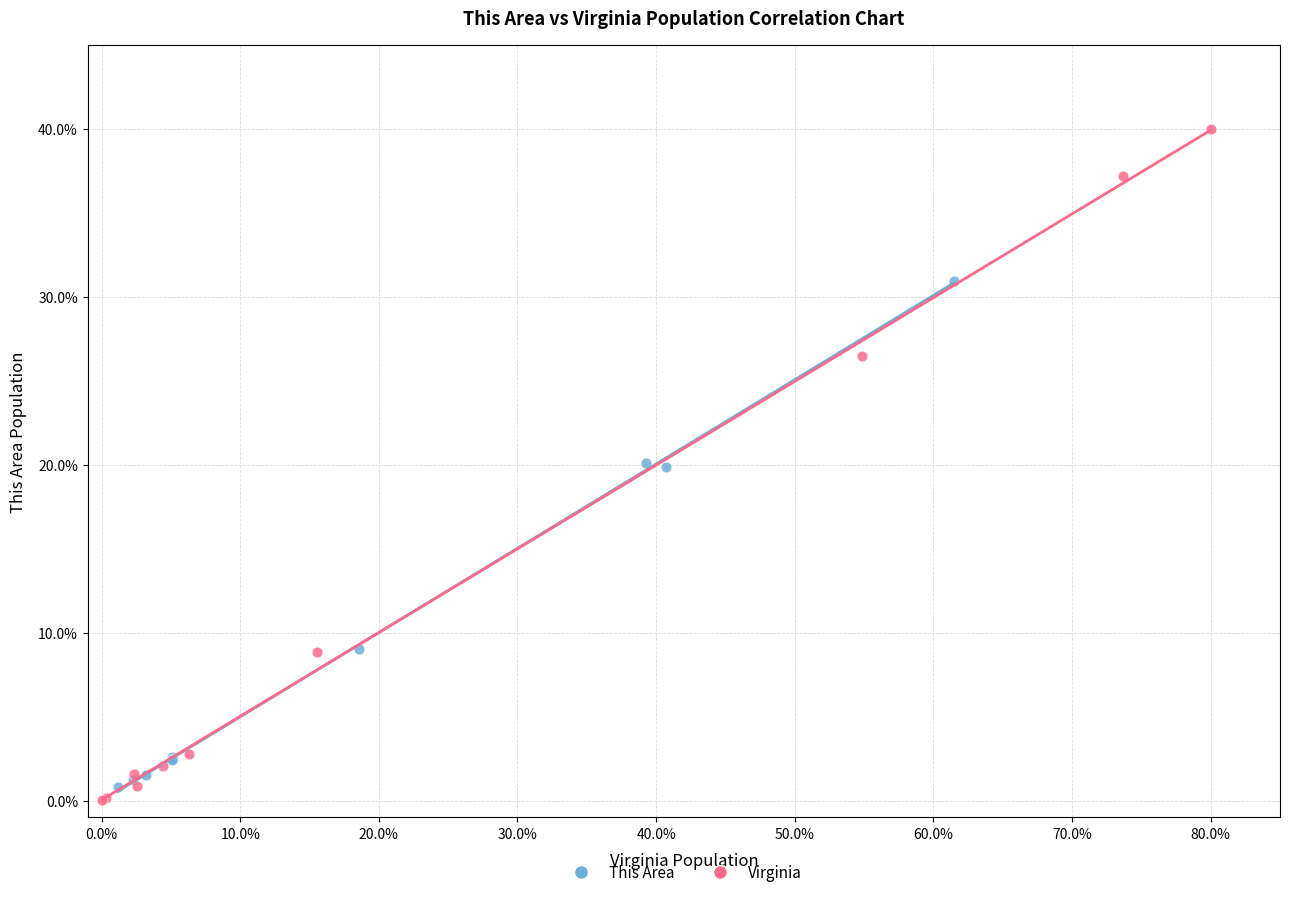

Which series reaches the maximum Y coordinate?

Virginia